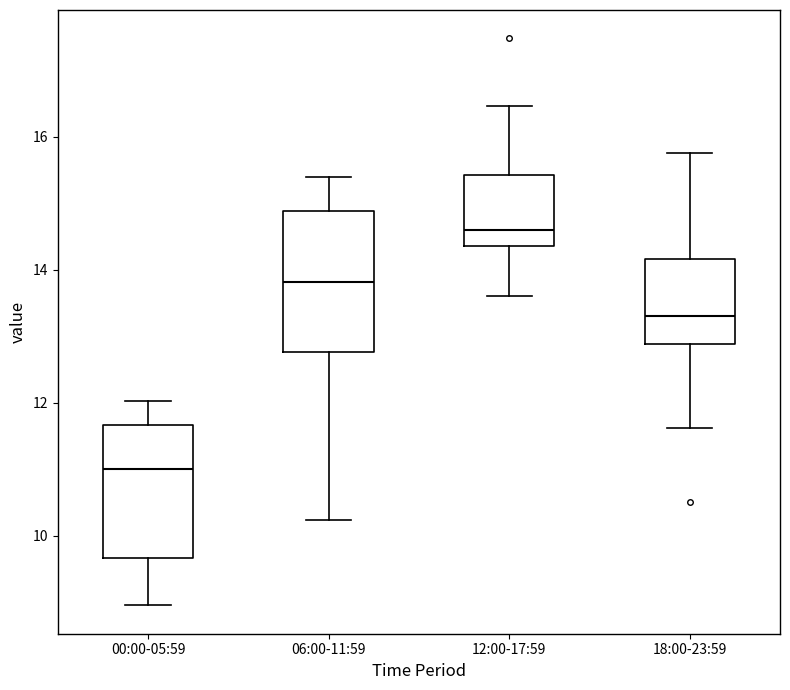

Which box's median line is the highest?

12:00-17:59